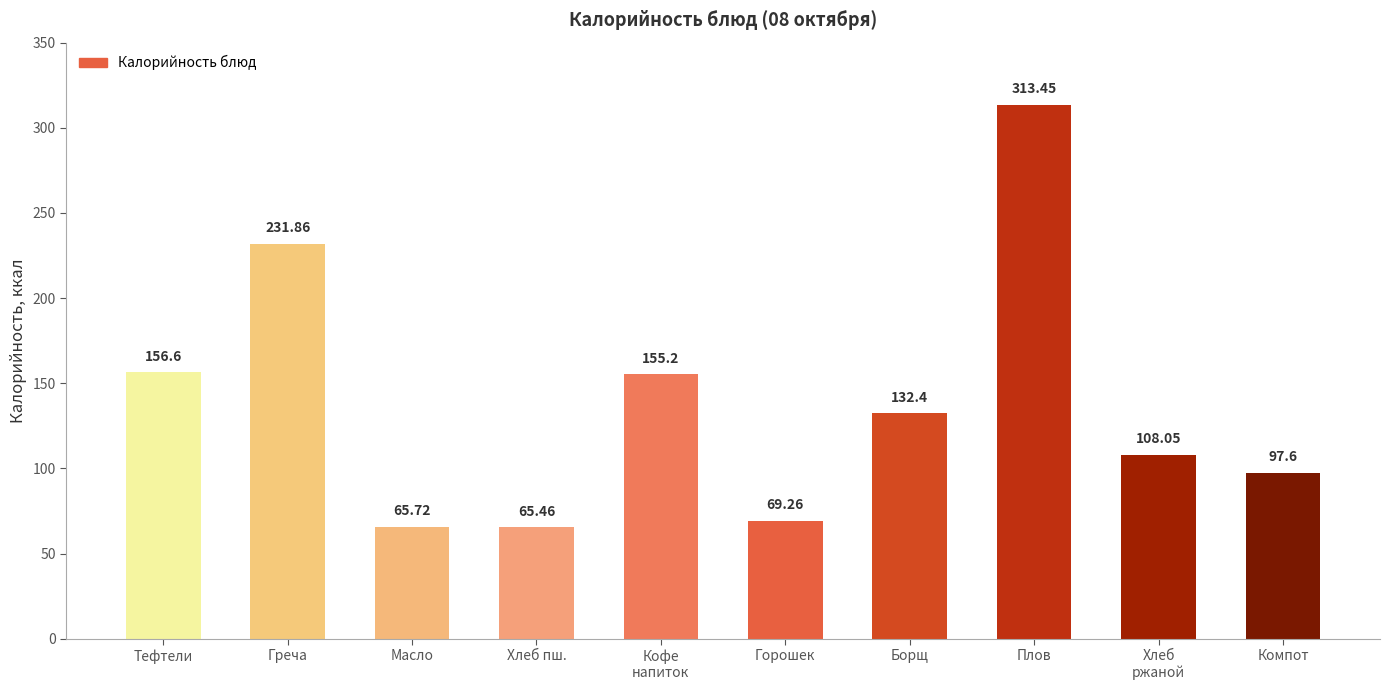

What is the label of the 5th bar from the left?

Кофе
напиток